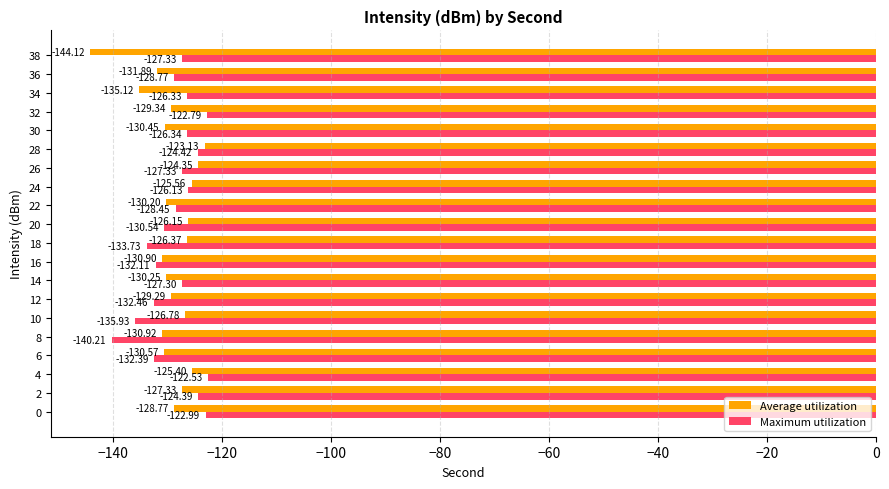

What is the total value across all series at 10?

-262.7